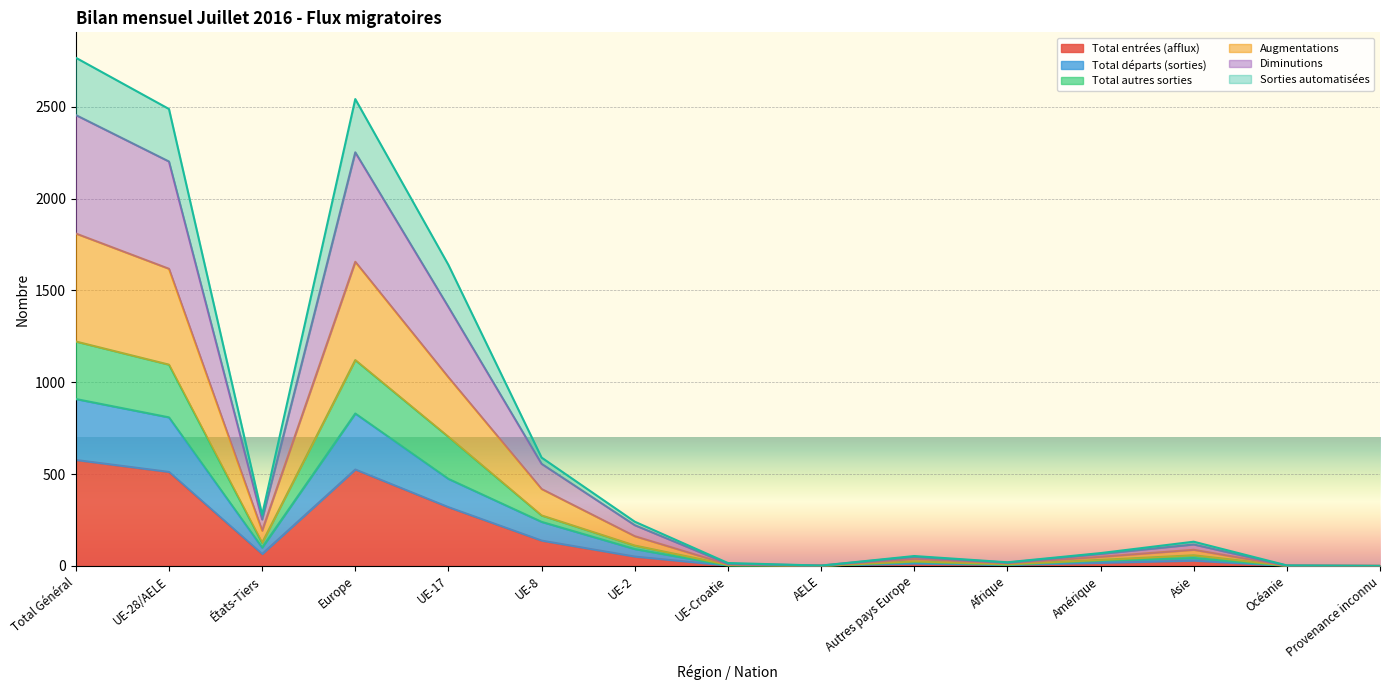

At which category is the sum across all series the highest?

Total Général